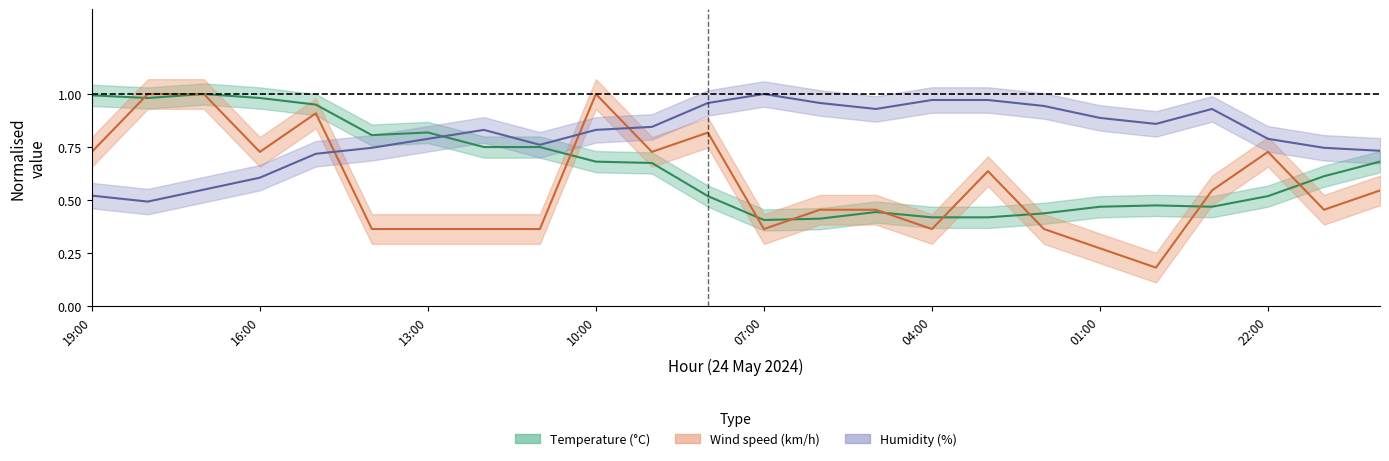

What is the difference between the second highest and second lowest values in the Temperature (C) series?

0.6